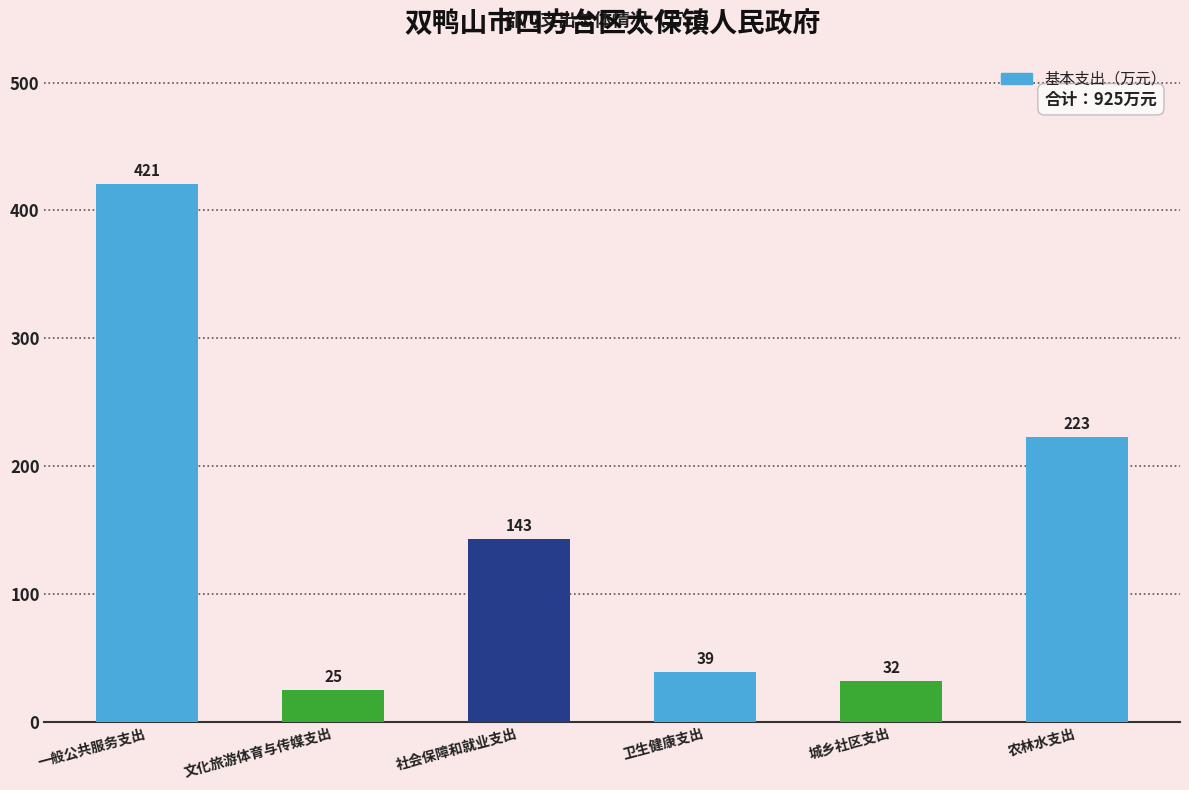

Reading right to left, extract all data points from this chart.

223	32	39	143	25	421